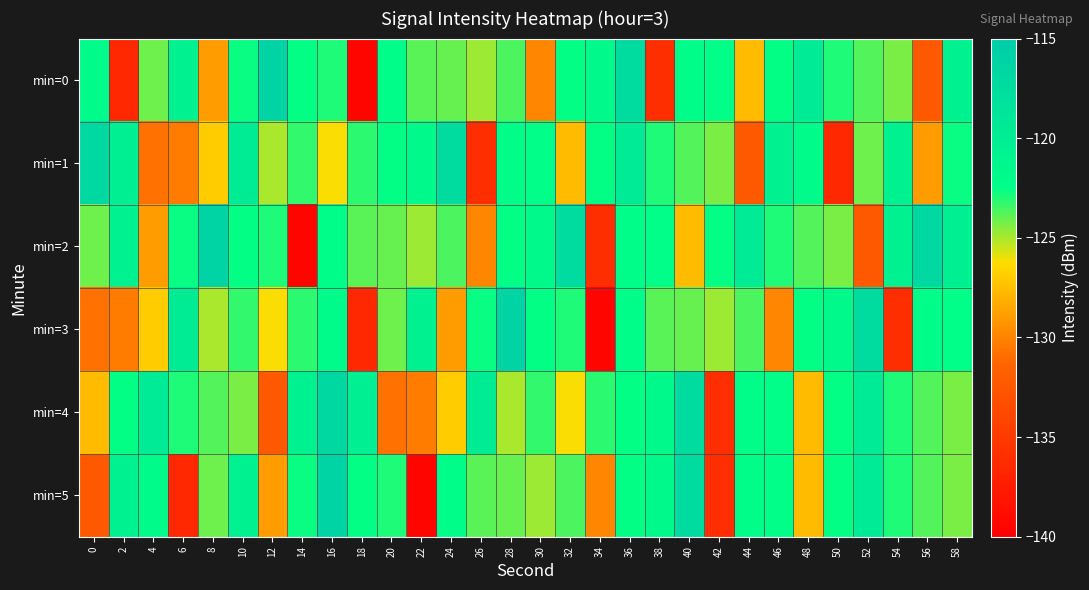

What is the maximum value shown in the chart?

-116.3